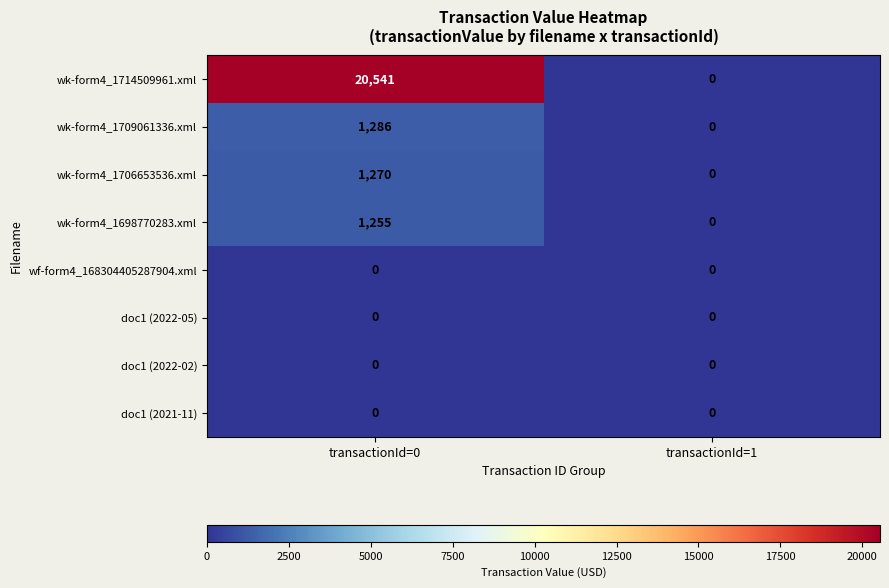

Reading left to right, extract all data points from this chart.

wk-form4_1714509961.xml: transactionId=0=20541	transactionId=1=0
wk-form4_1709061336.xml: transactionId=0=1286	transactionId=1=0
wk-form4_1706653536.xml: transactionId=0=1270	transactionId=1=0
wk-form4_1698770283.xml: transactionId=0=1255	transactionId=1=0
wf-form4_168304405287904.xml: transactionId=0=0	transactionId=1=0
doc1 (2022-05): transactionId=0=0	transactionId=1=0
doc1 (2022-02): transactionId=0=0	transactionId=1=0
doc1 (2021-11): transactionId=0=0	transactionId=1=0